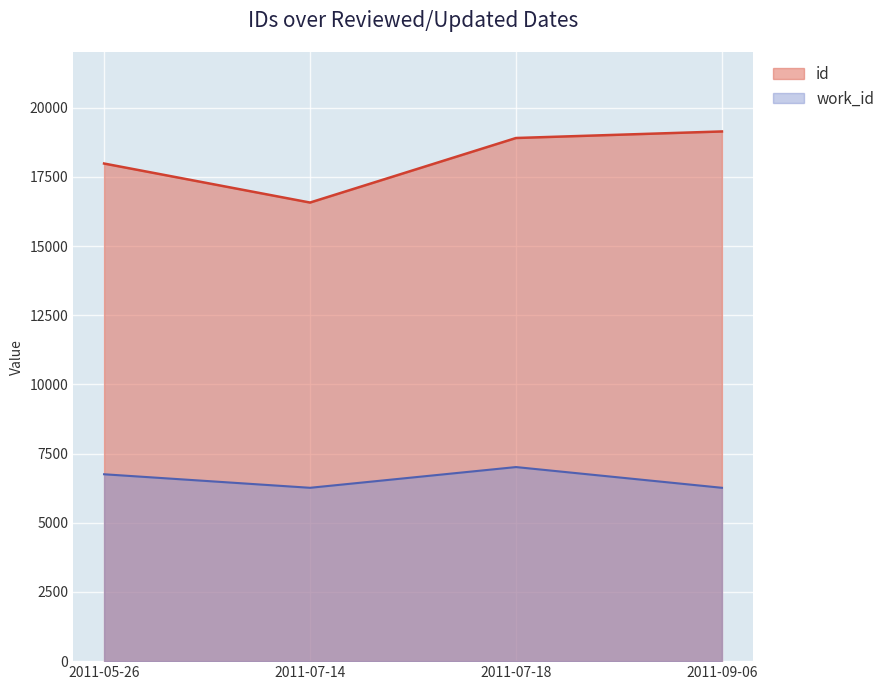

Is the value of work_id at 2011-05-26 greater than the value of id at 2011-07-14?

No